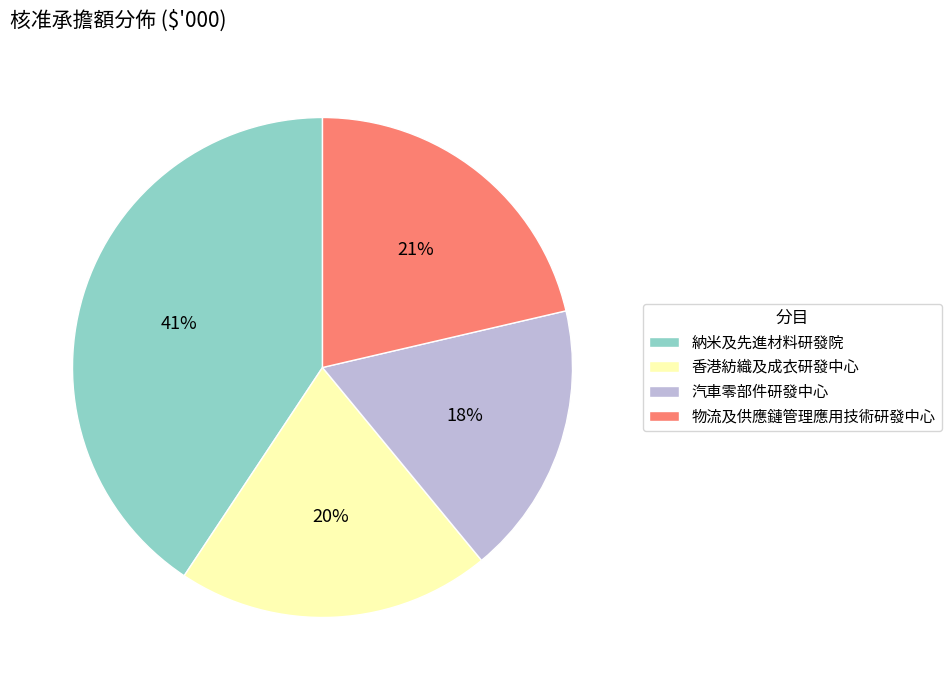

True or false: 物流及供應鏈管理應用技術研發中心 accounts for 14% of the total.

False